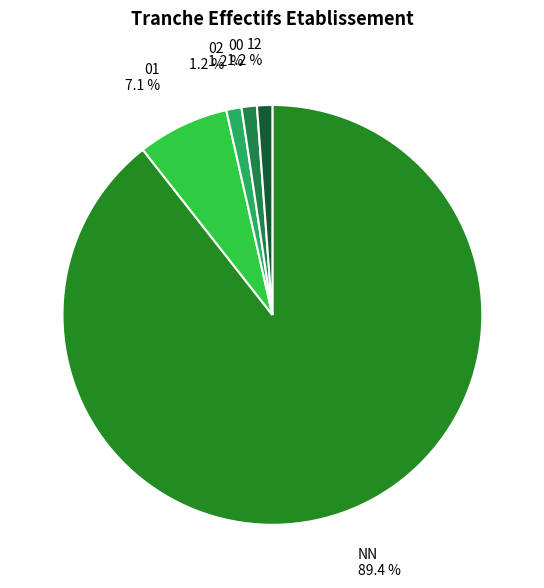

Which category has the biggest portion of the pie?

NN 89.4 %